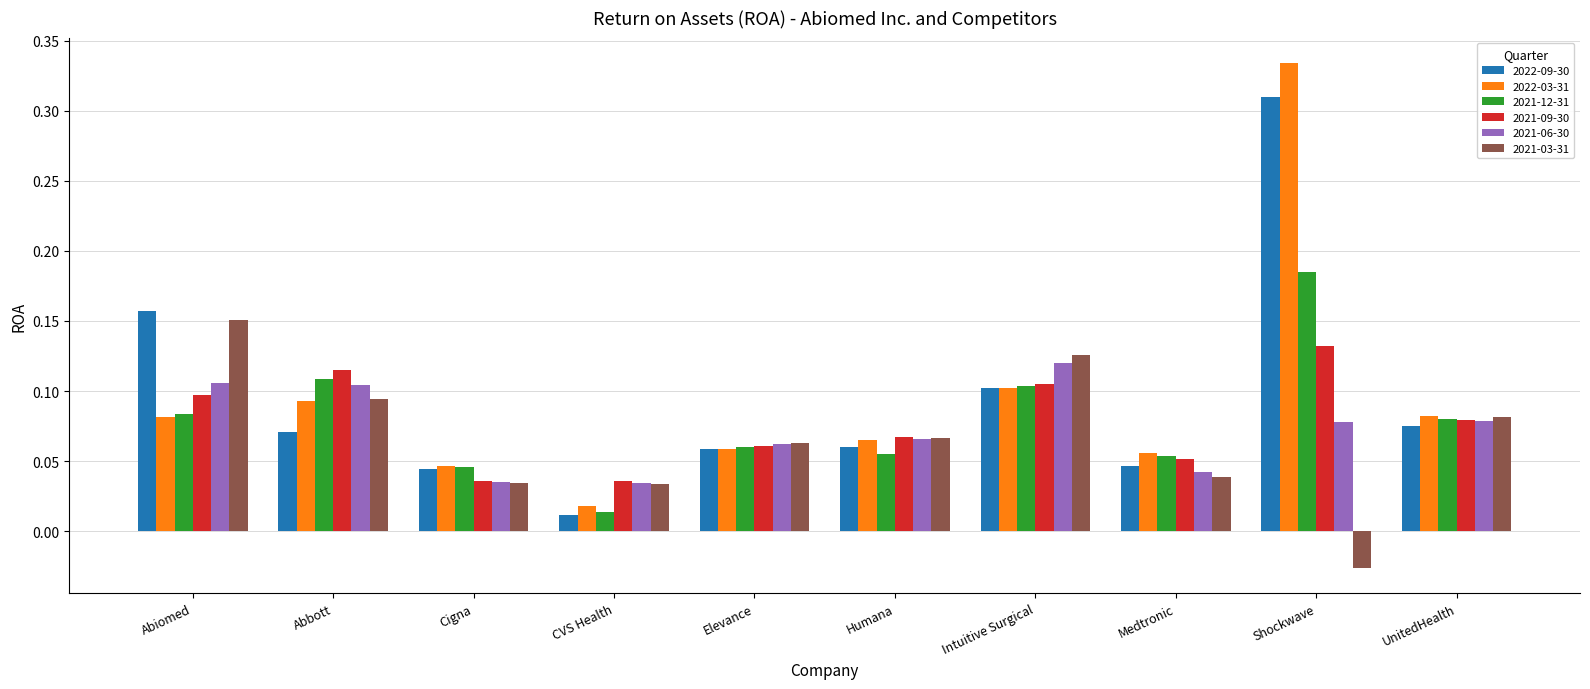

Which series has the widest spread of values?

2022-03-31